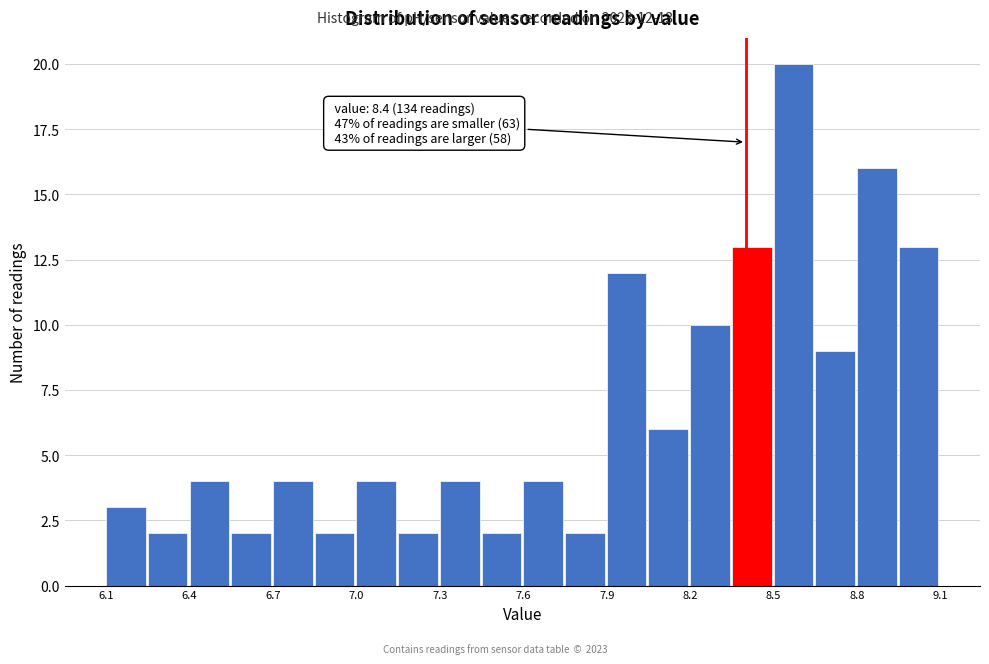

Read against the x-axis, roughly where is the centre of the tallest bar?

8.55